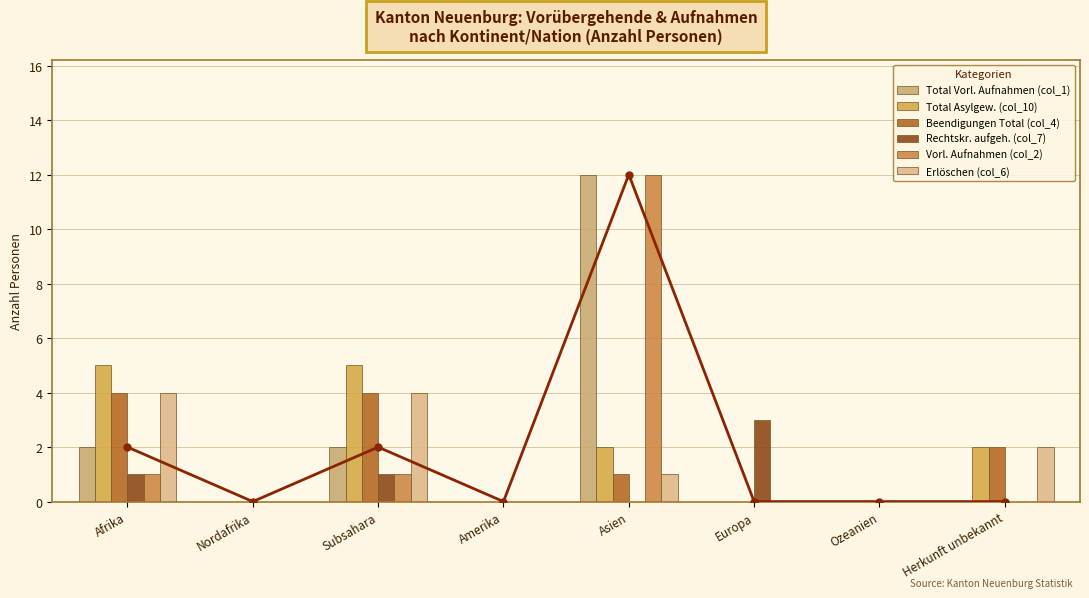

The Total Vorl. Aufnahmen (col_1) series shows 16 at Asien. True or false?

False